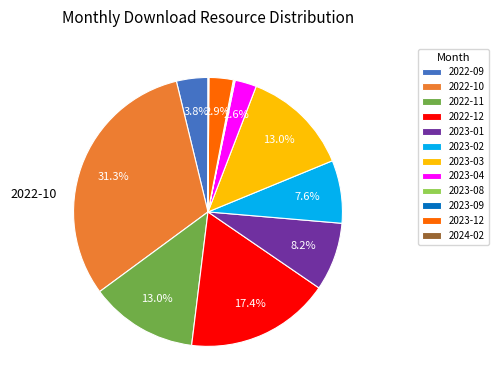

What percentage is NOT represented by 2023-03?

87.0%